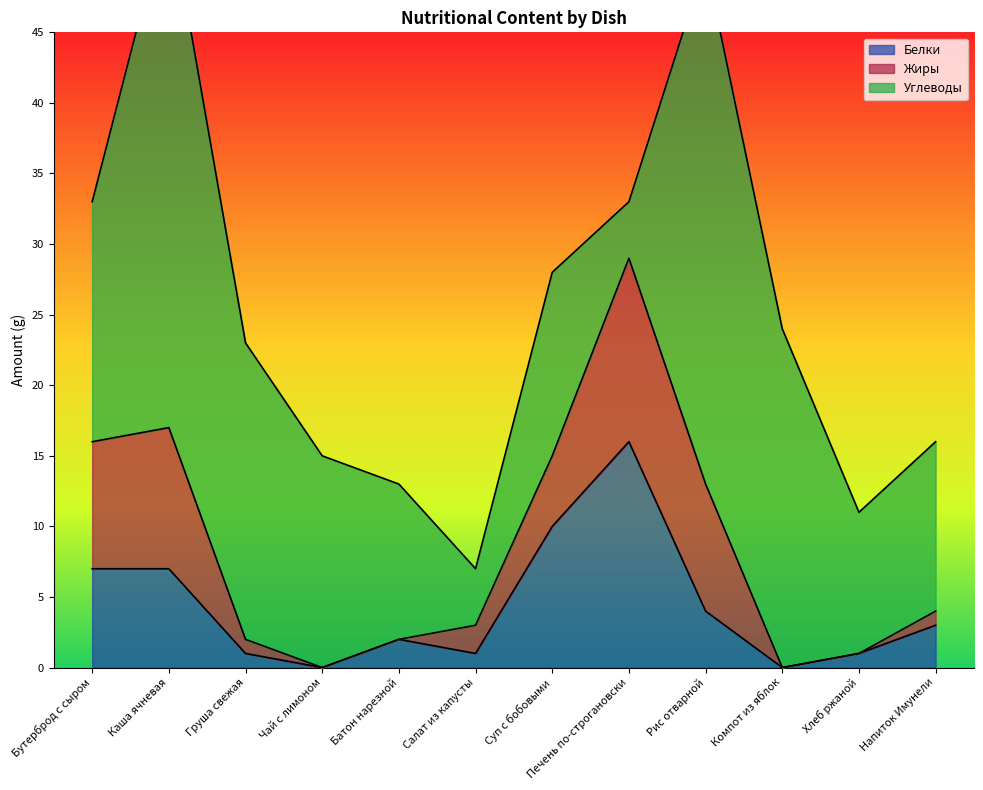

What position from the right is Рис отварной?

4